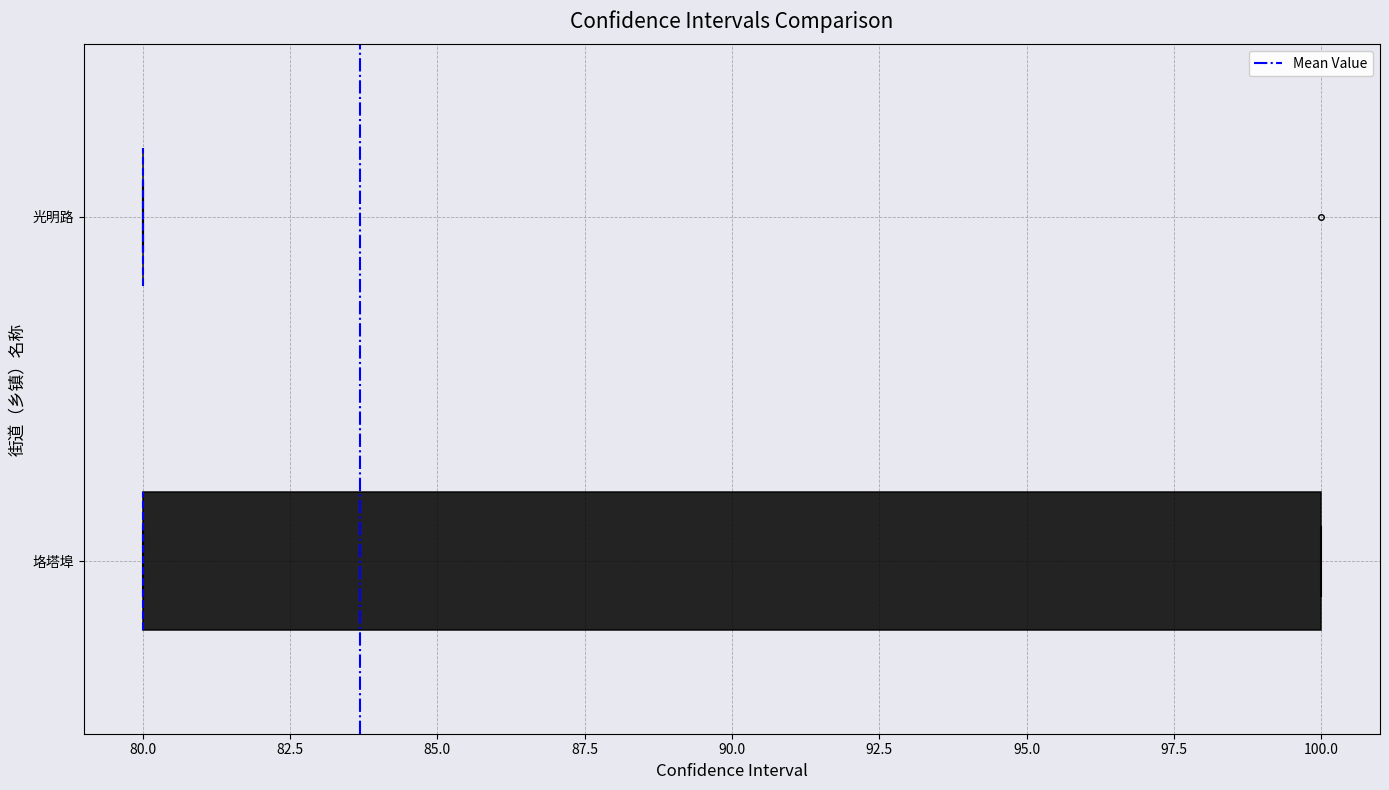

Reading bottom to top, read every box against the x-axis: the position of its median line, the range the box covers, and the ends of its whiskers. The values are not printed on the chart, so give them approximately, as read against the axis.

垎塔埠: median 80 (drawn on the box's left edge), box 80 to 100, whiskers 80 to 100
光明路: box collapsed to a line at 80, whiskers 80 to 80